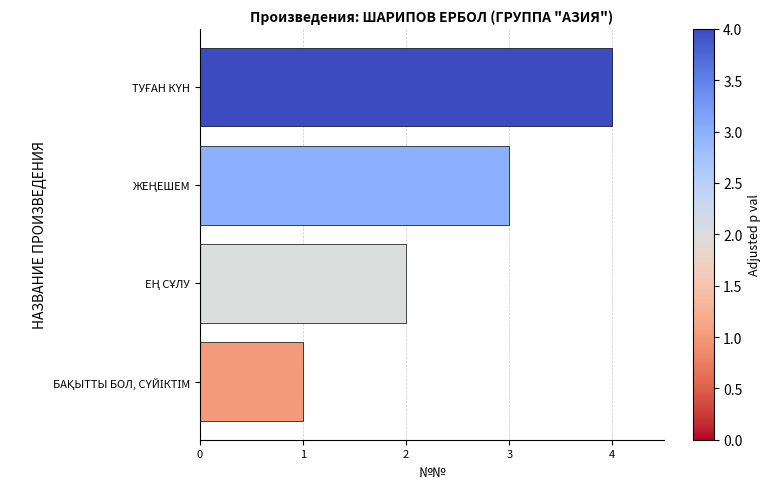

What is the difference between the maximum and minimum values?

3